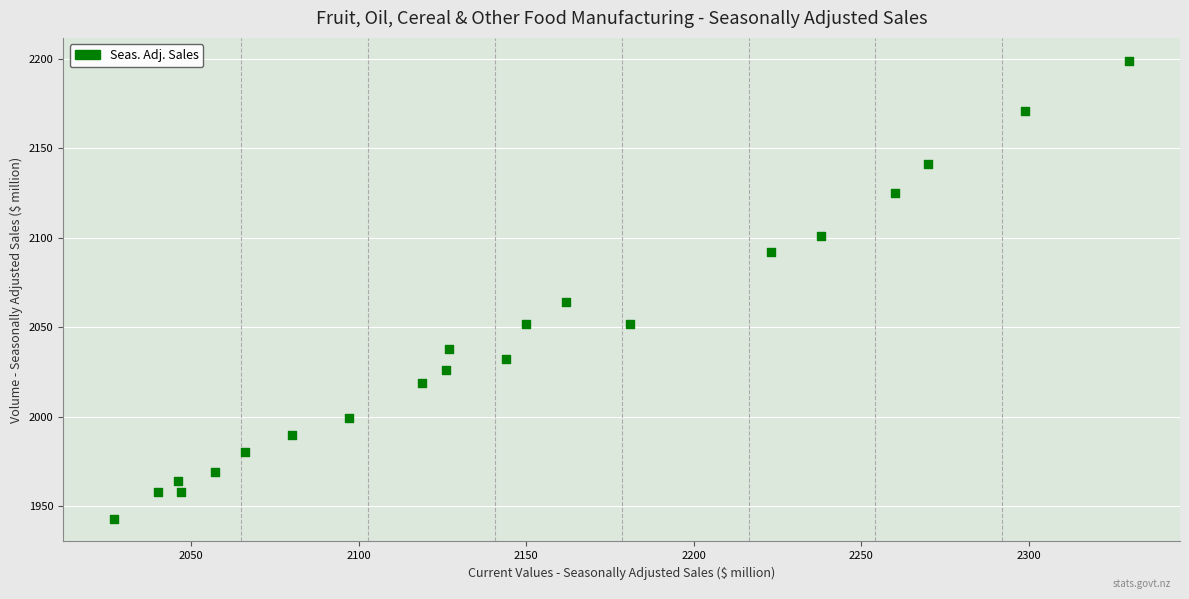

What is the range of Y values (max minus min)?

256